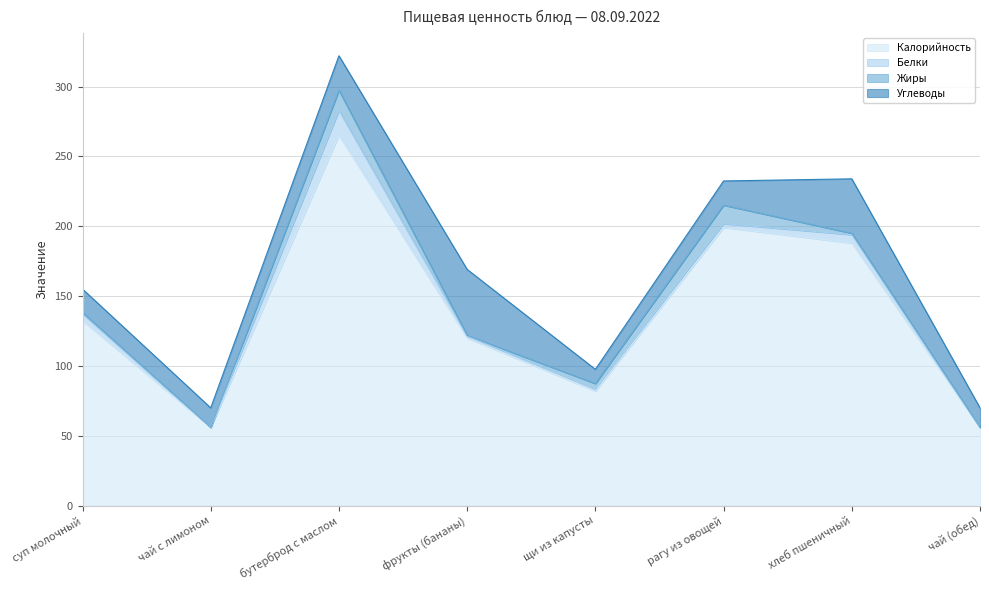

What are all the series names shown in the legend?

Калорийность, Белки, Жиры, Углеводы